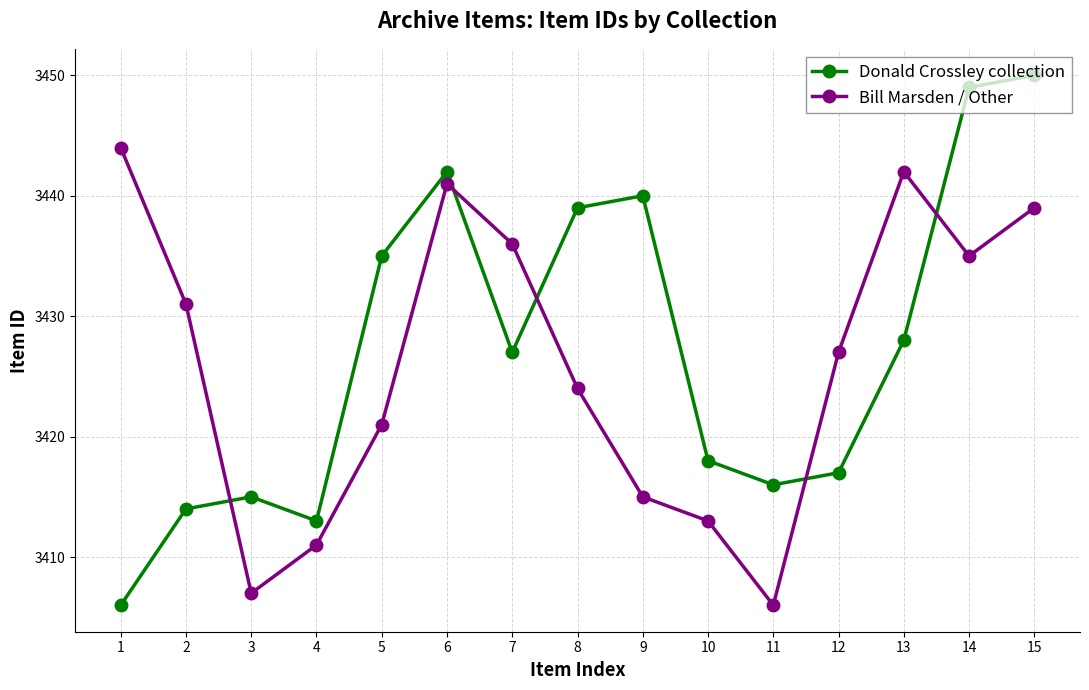

Which series has the largest range (max minus min)?

Donald Crossley collection